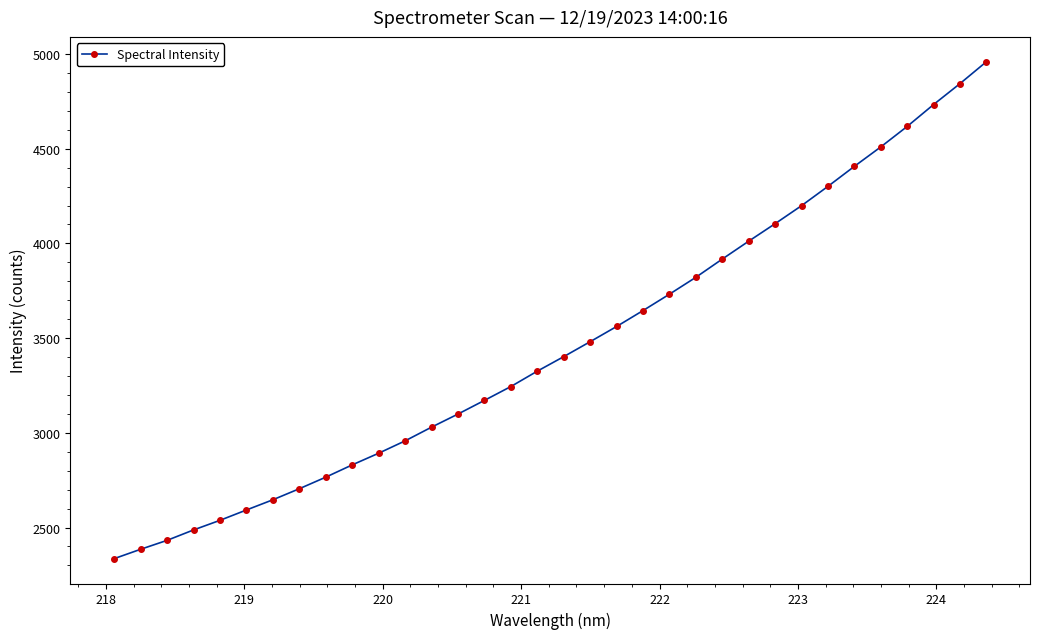

What is the value of the 31st point from the left?

4617.6